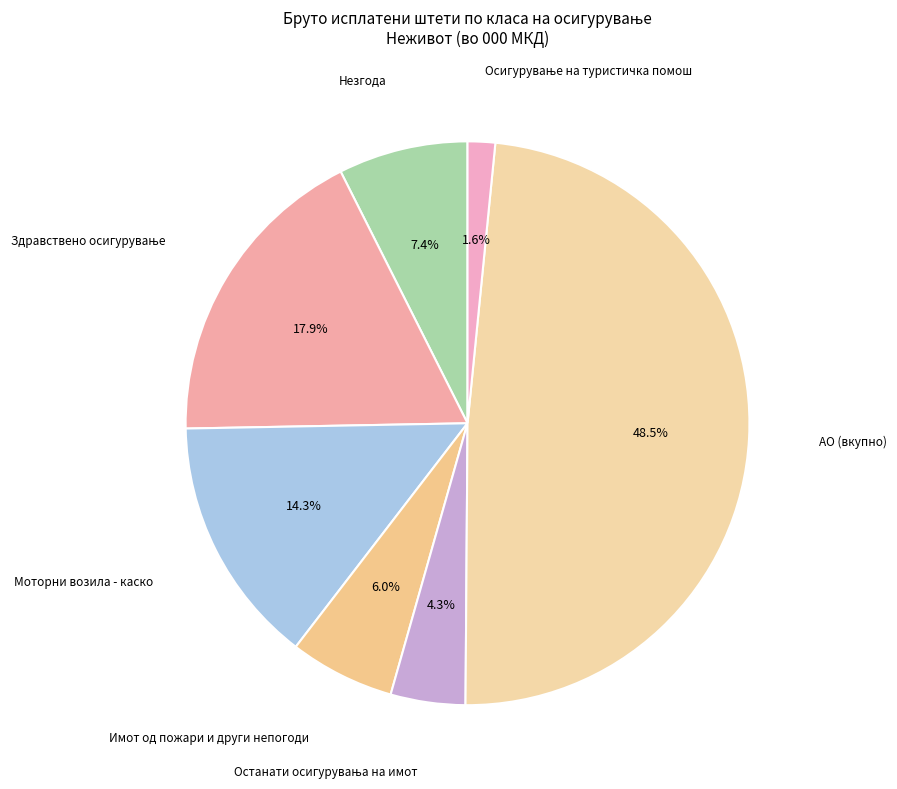

How many segments does this pie chart have?

7